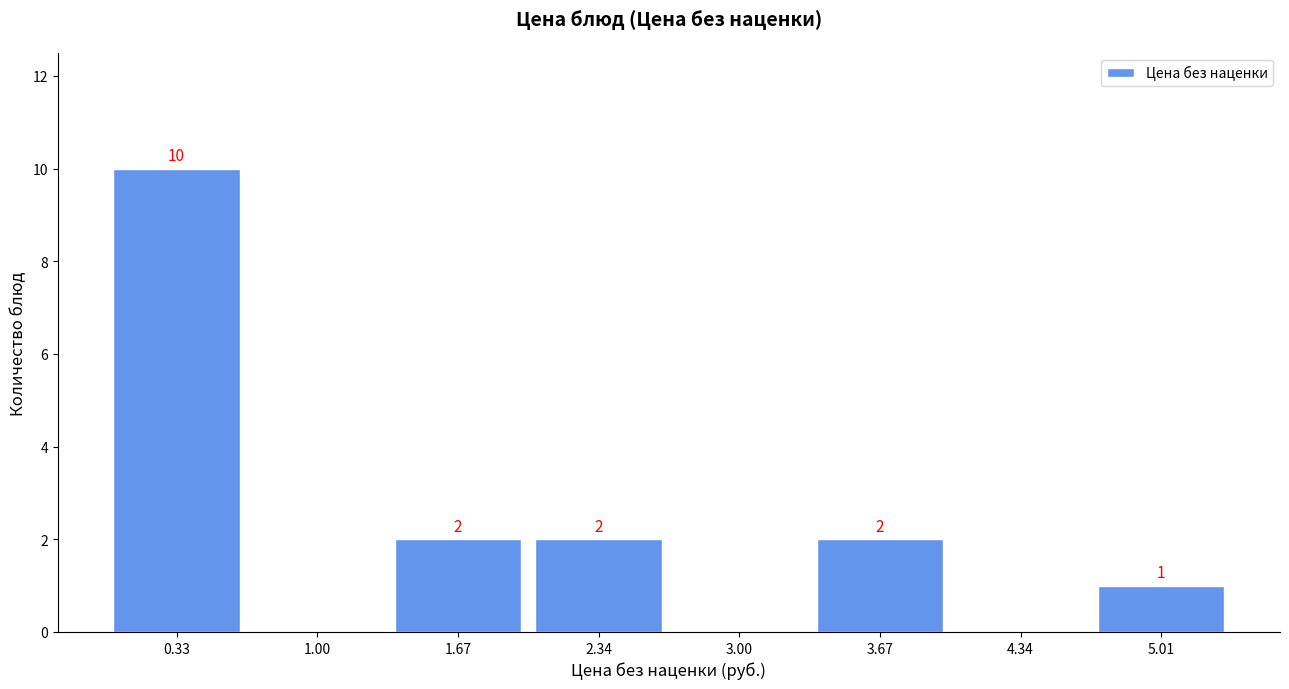

Which range on the x-axis has the tallest bar?

0.0 to 0.7